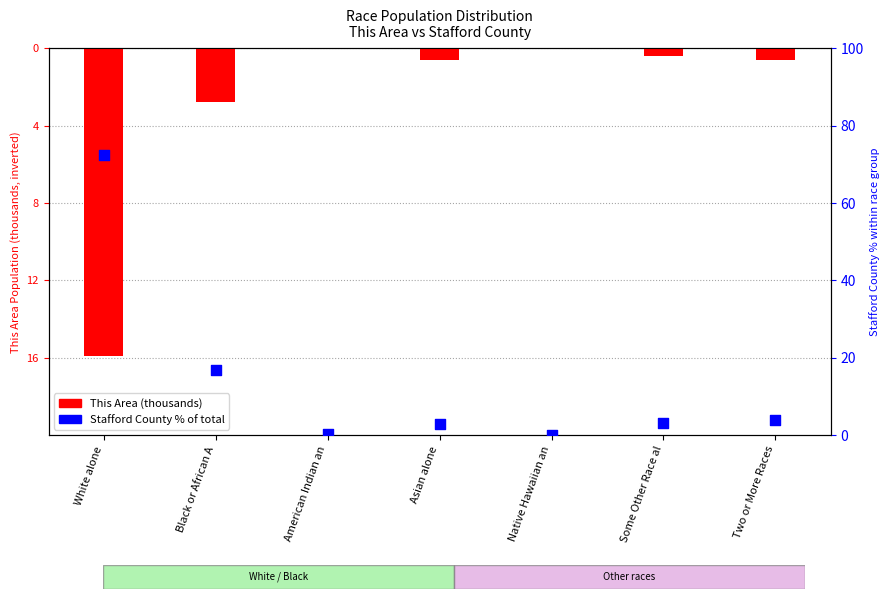

Which series contains the lowest Y value?

This Area (thousands)